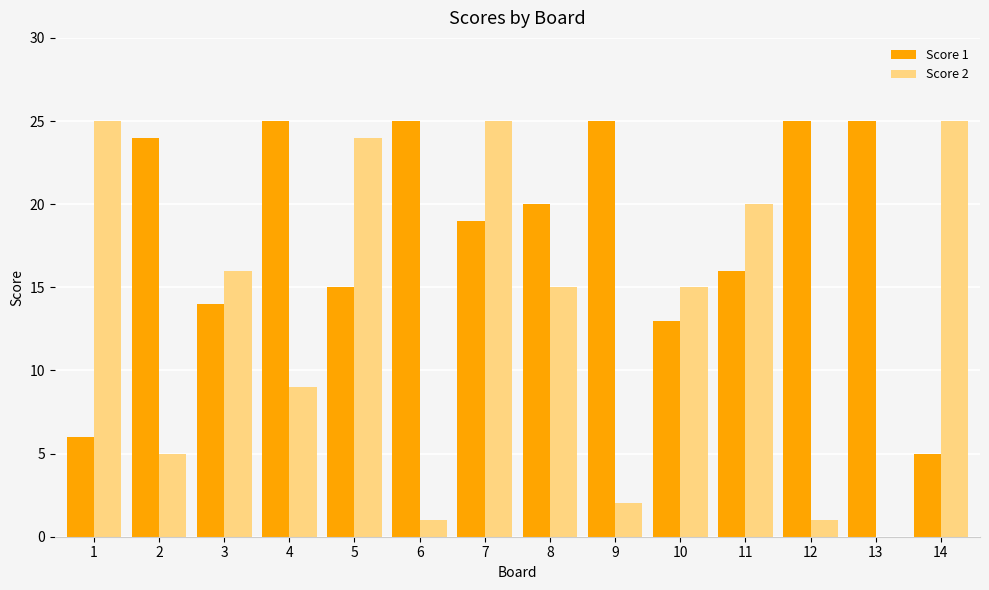

What is the maximum value shown in the chart?

25